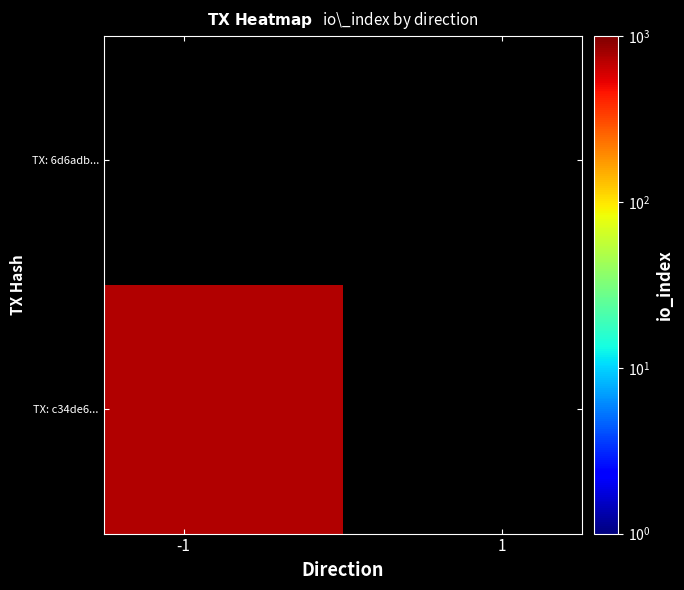

The value of 6d6adb8f242c43ae06b6ec7c63e8c37d28a1bef at direction is 1. True or false?

False